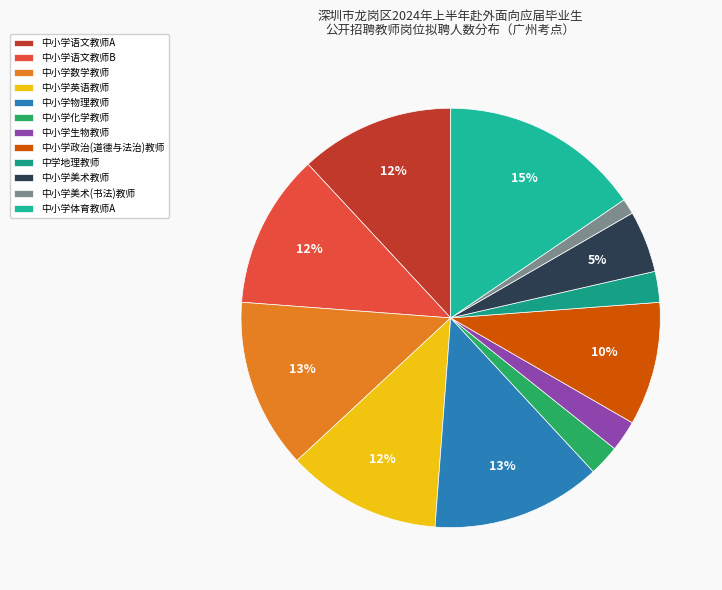

Rank the categories by value from highest to lowest.

中小学体育教师A, 中小学数学教师, 中小学物理教师, 中小学语文教师A, 中小学语文教师B, 中小学英语教师, 中小学政治(道德与法治)教师, 中小学美术教师, 中小学化学教师, 中小学生物教师, 中学地理教师, 中小学美术(书法)教师